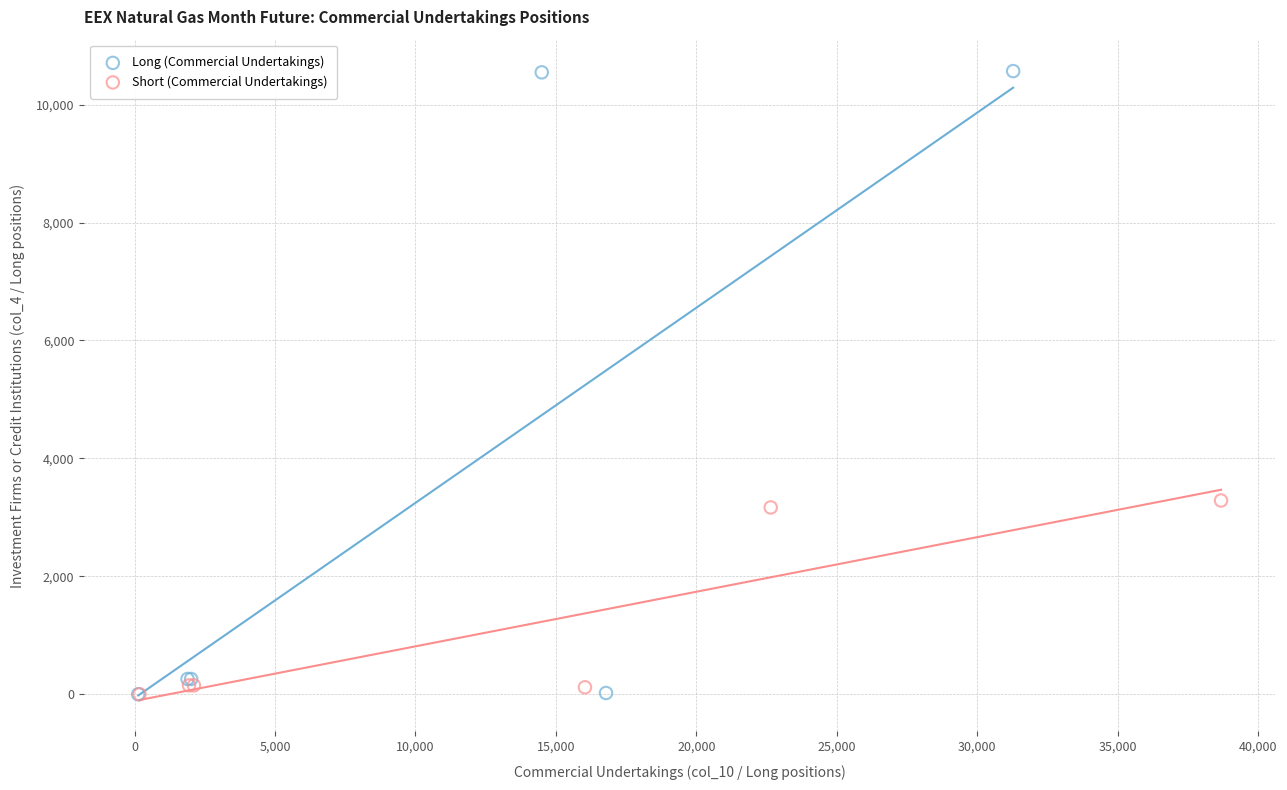

Which series contains the highest Y value?

Long (Commercial Undertakings)